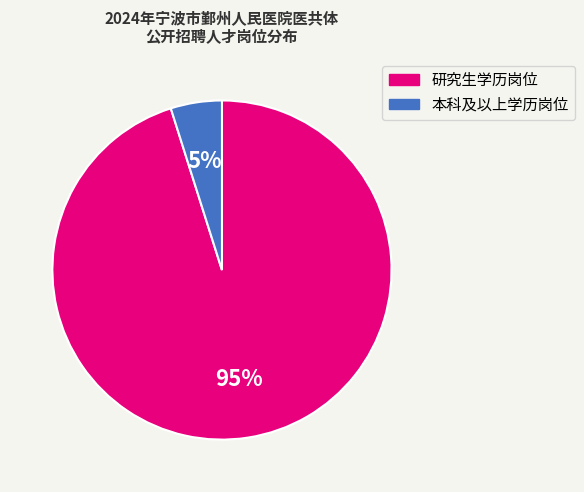

How many slices are in this pie chart?

2